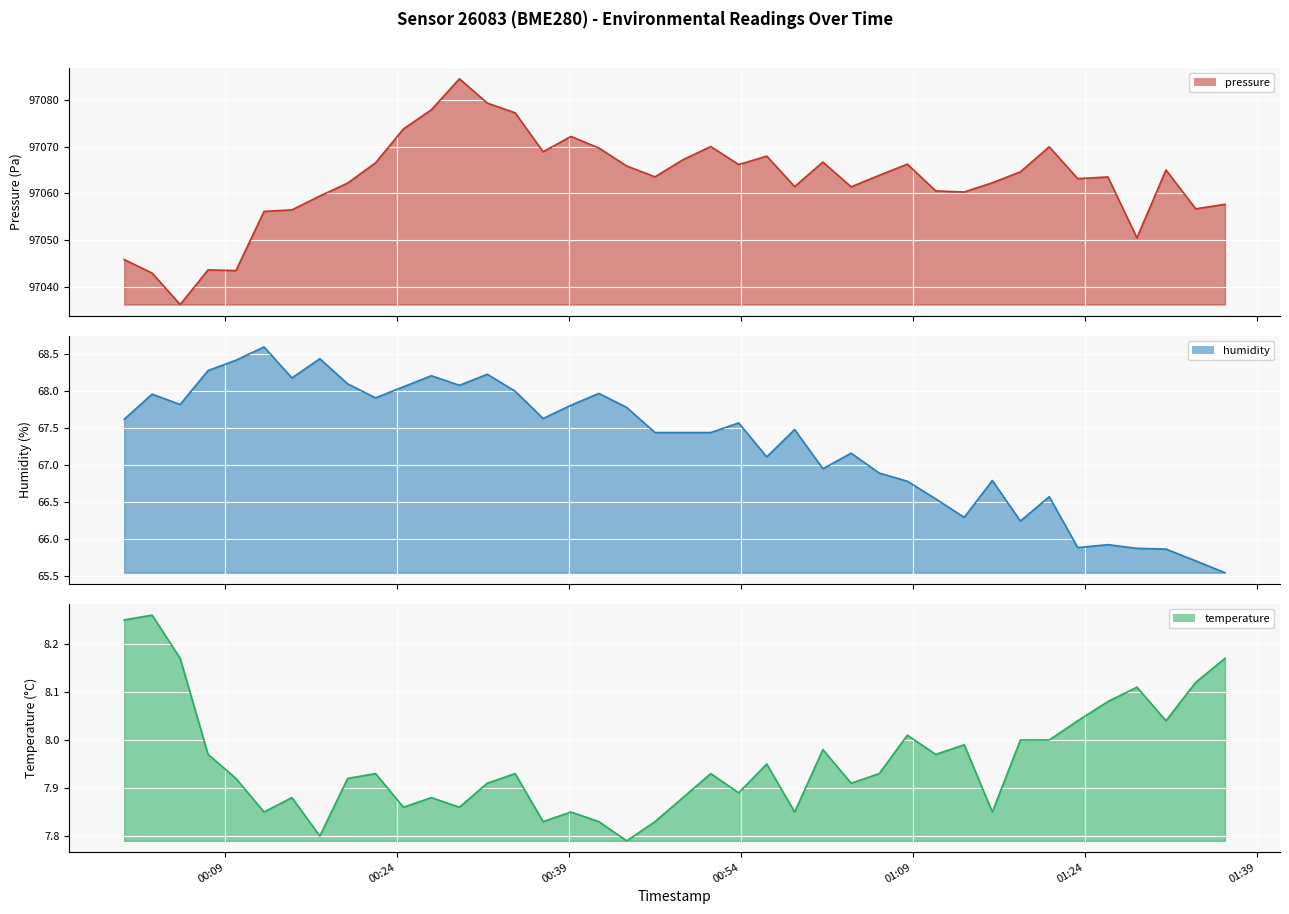

What is the value of the temperature line point at the 37th from the left?

8.1